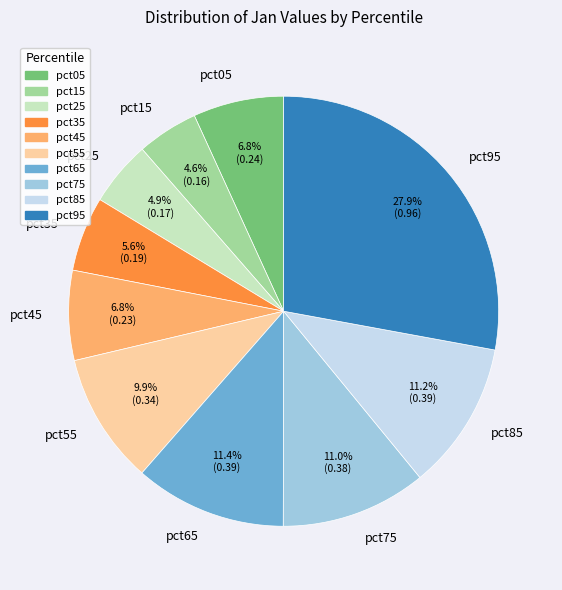

To the nearest percent, what is the combined percentage of pct75 and pct35?

17%